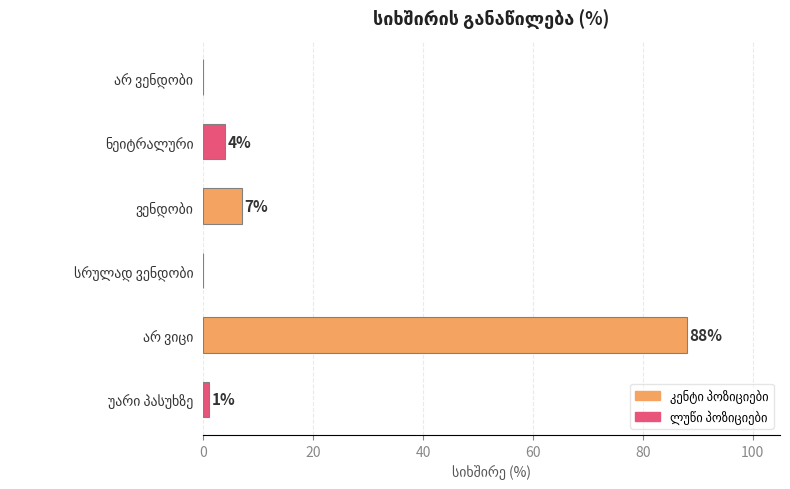

What is the greatest value displayed?

88